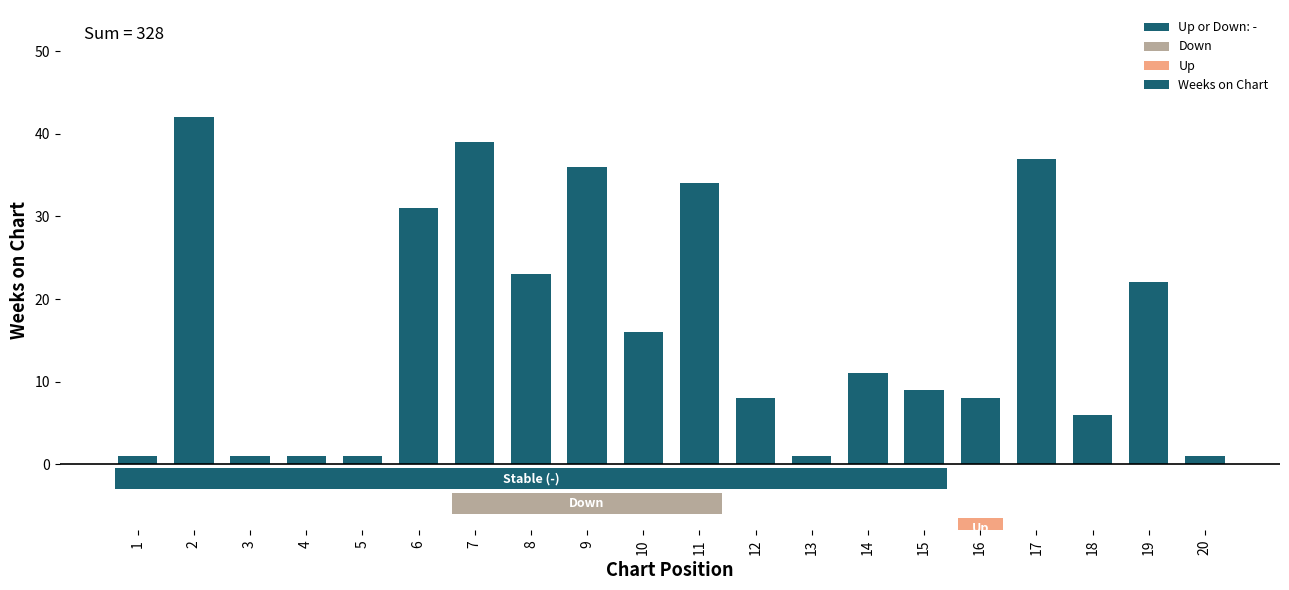

Reading left to right, what are all the values shown in this chart?

1=1	2=42	3=1	4=1	5=1	6=31	7=39	8=23	9=36	10=16	11=34	12=8	13=1	14=11	15=9	16=8	17=37	18=6	19=22	20=1